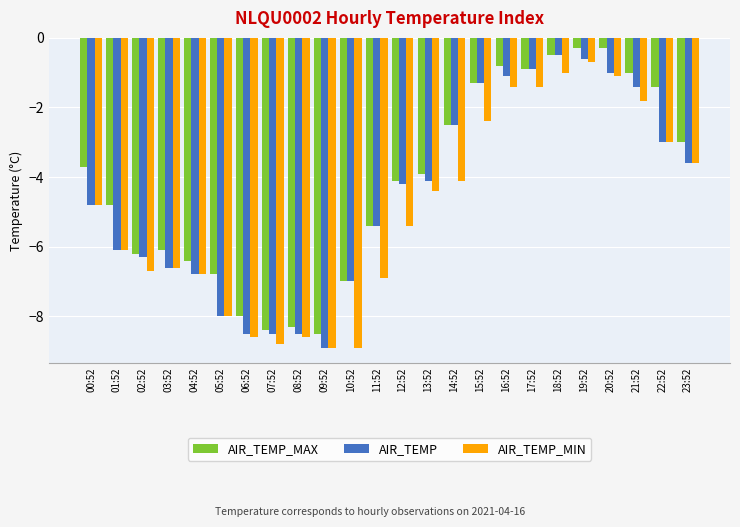

Which series has the largest total across all categories?

AIR_TEMP_MAX